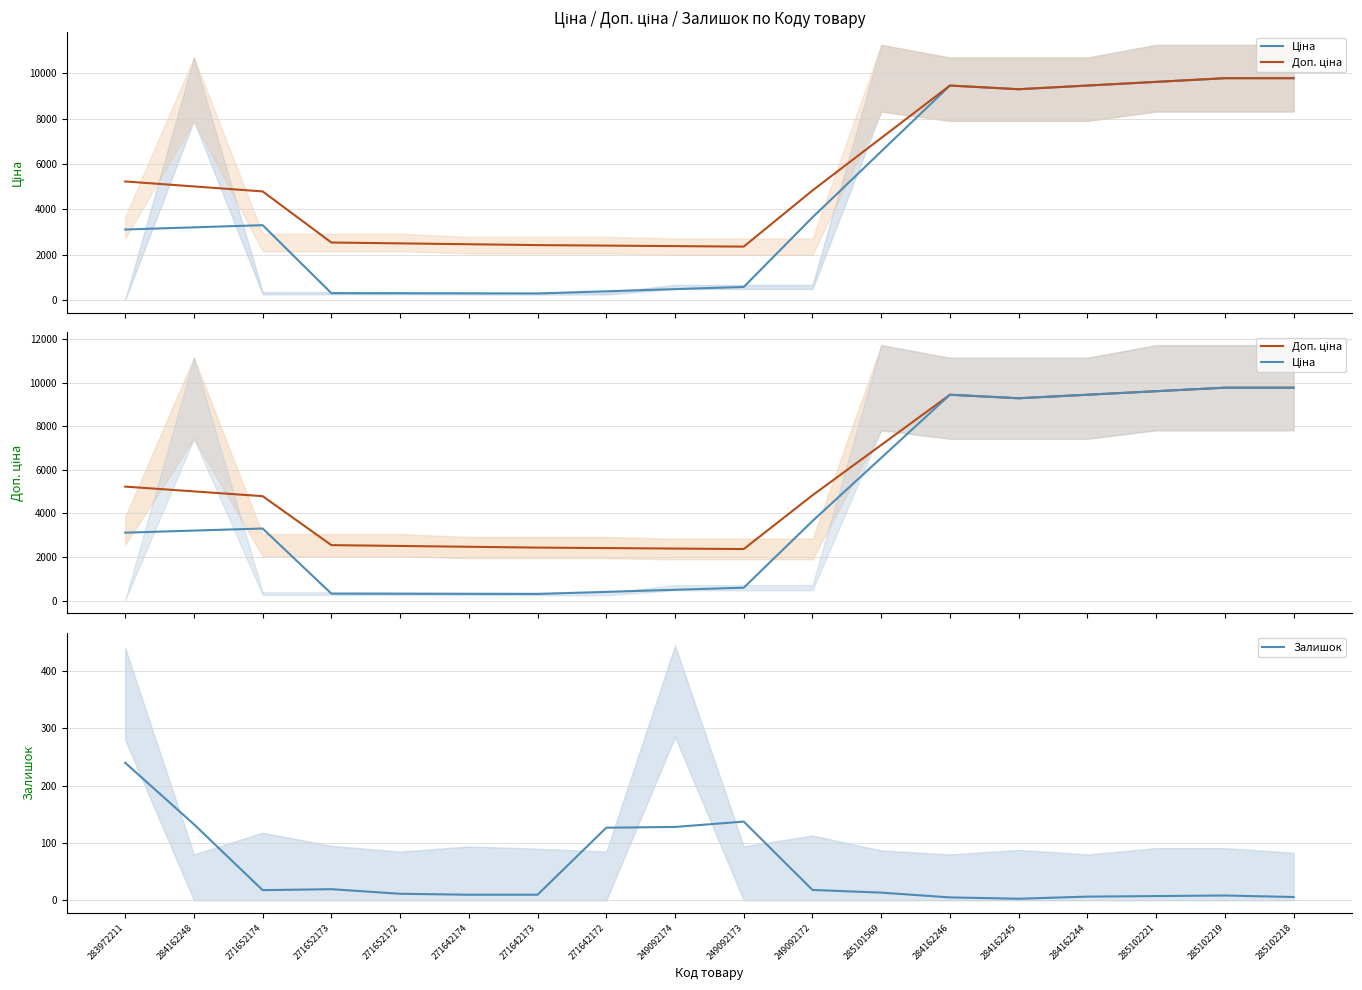

At which category does Ціна reach its first local valley?

271642173